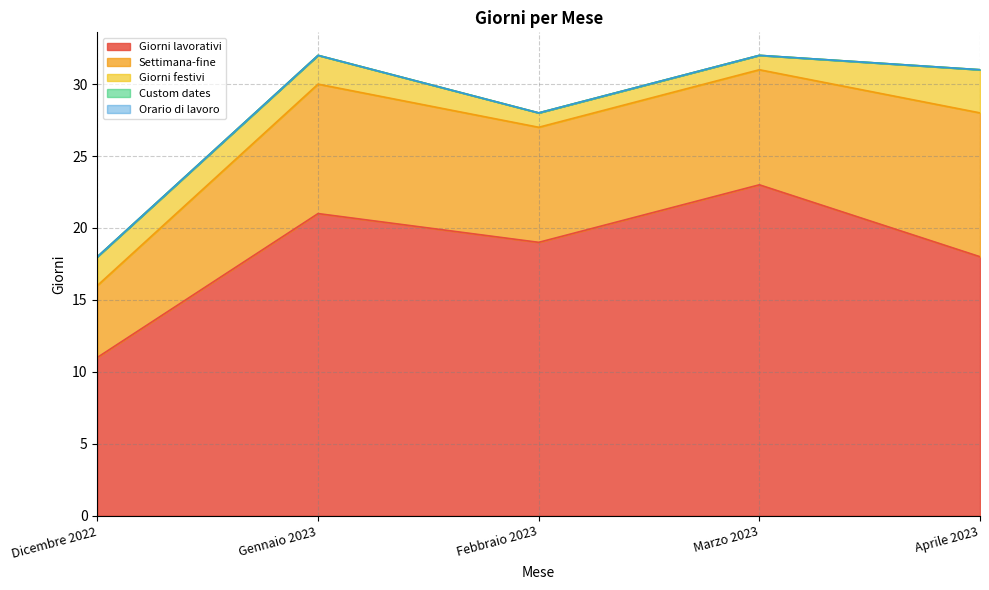

True or false: Giorni festivi has a value of 0 at Febbraio 2023.

False